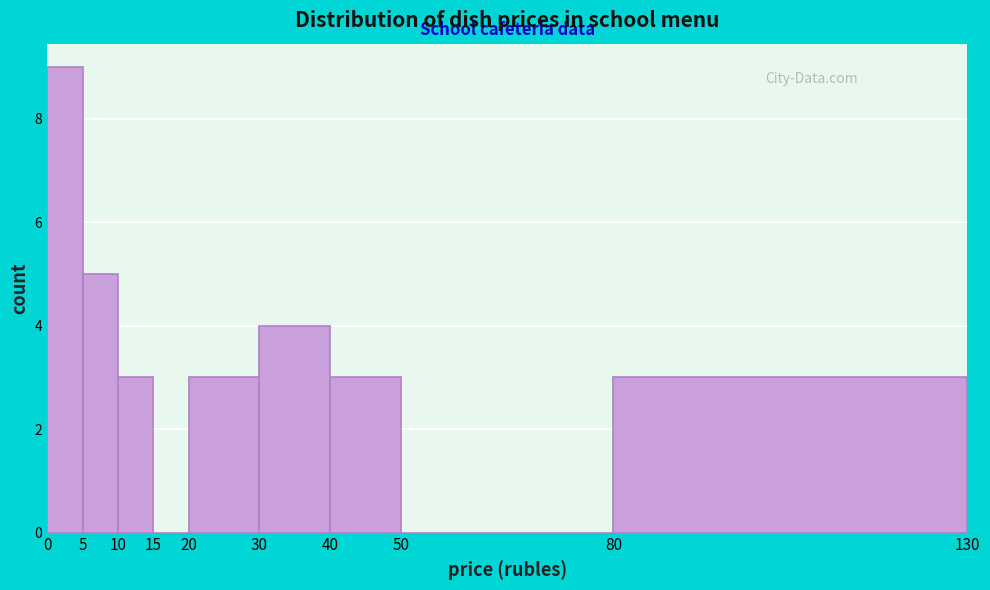

Which range on the x-axis has the tallest bar?

0 to 5